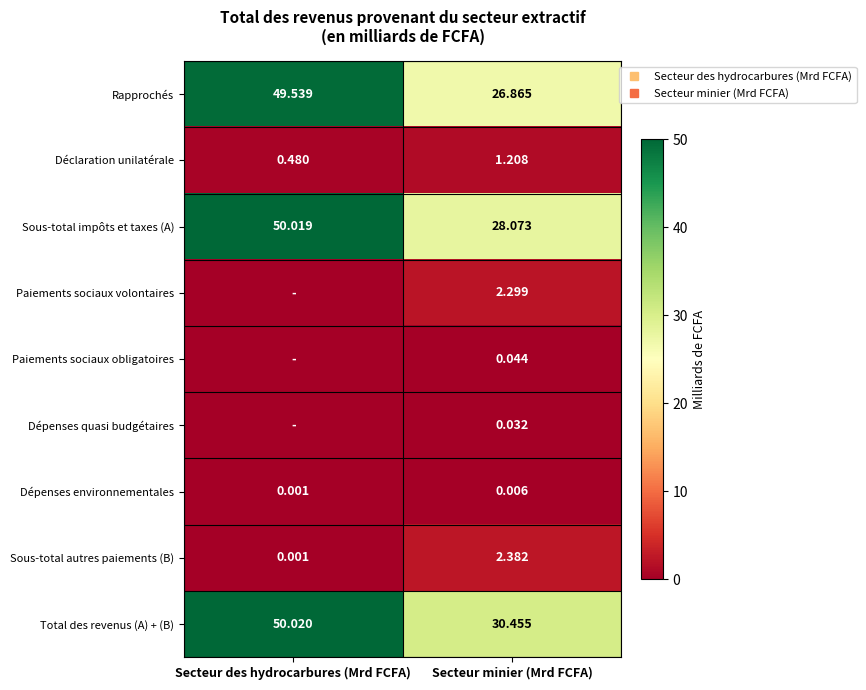

Where does the Déclaration unilatérale series first go above 1?

Secteur minier (Mrd FCFA)